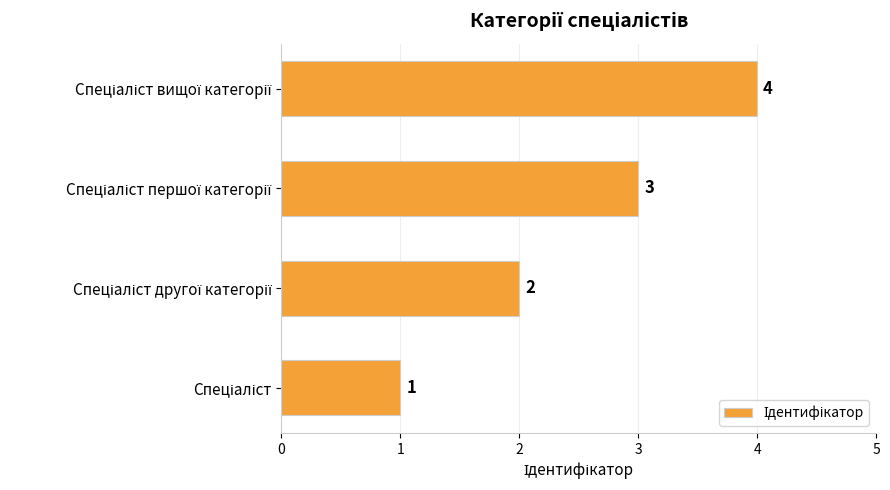

How many categories are shown in the chart?

4